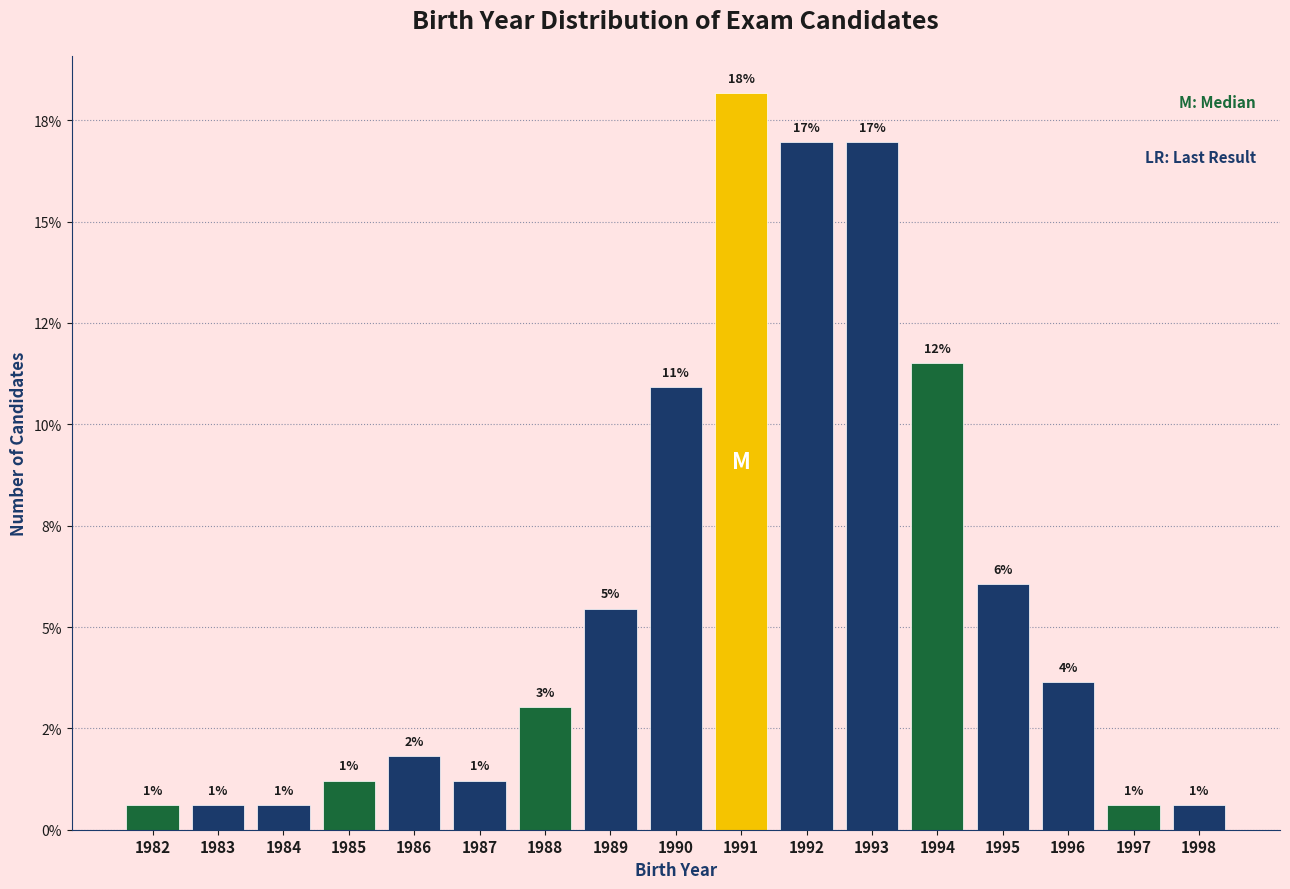

Are the bars horizontal?

No